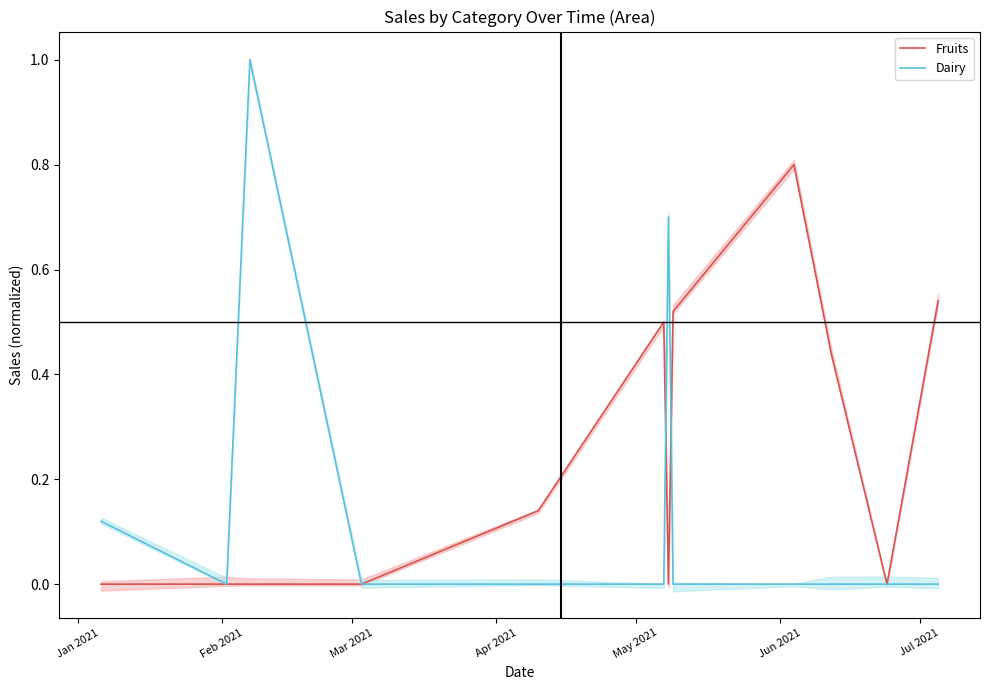

How many Fruits values are between 0 and 1?

12